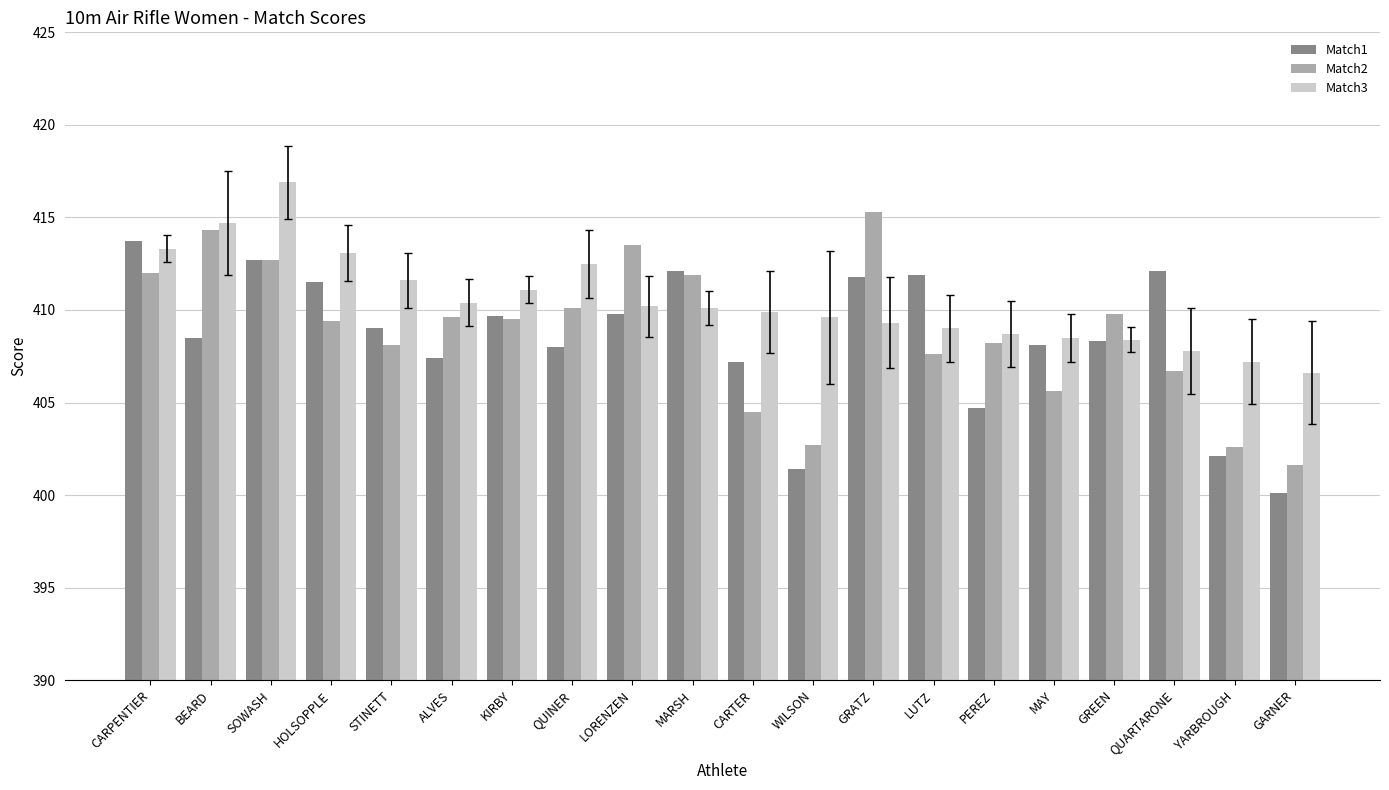

What position from the right is KIRBY?

14